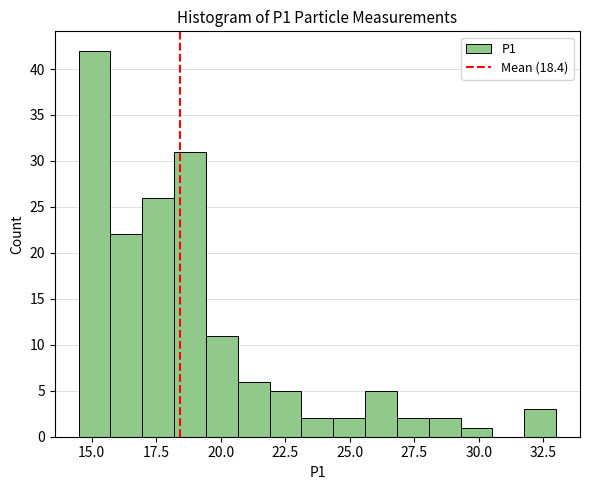

Read against the x-axis, roughly where is the centre of the tallest bar?

15.0